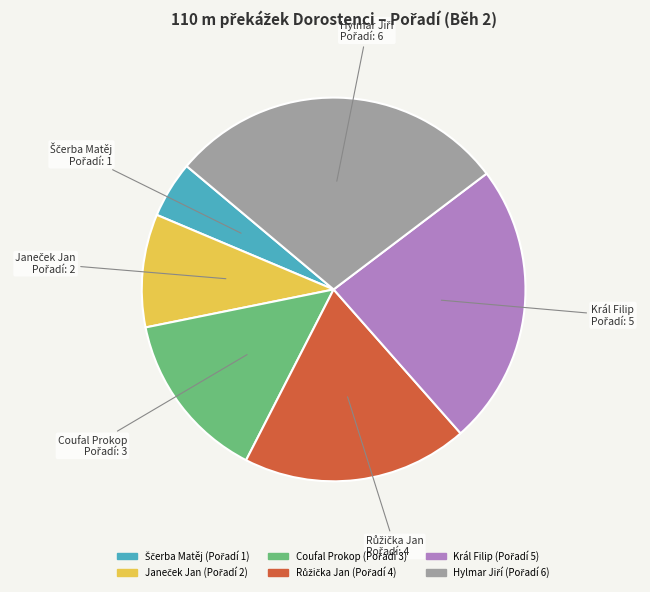

Is it true that Král Filip is 24% of the pie?

True